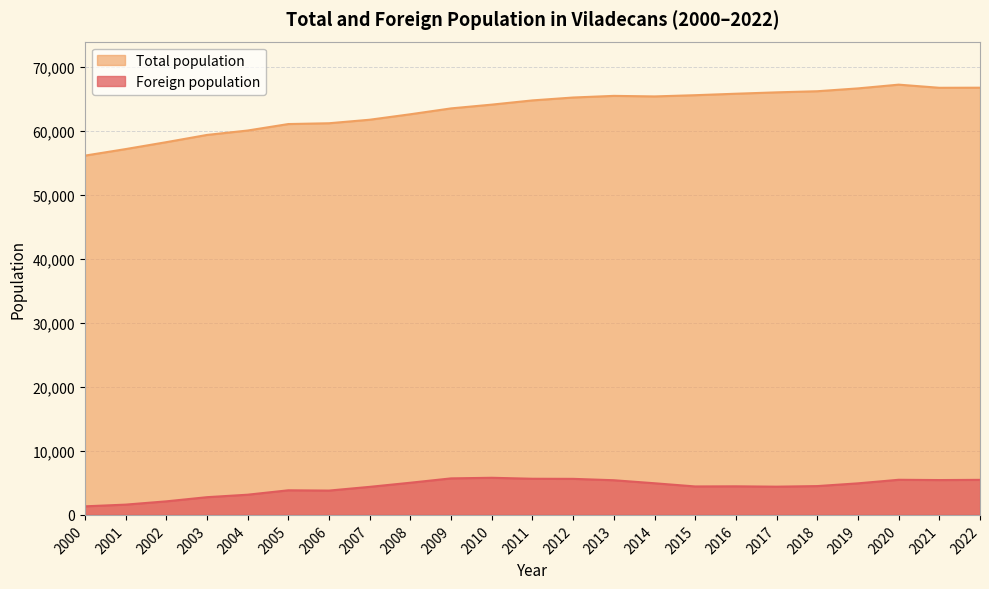

What is the difference between the Total population values at 2022 and 2017?

727